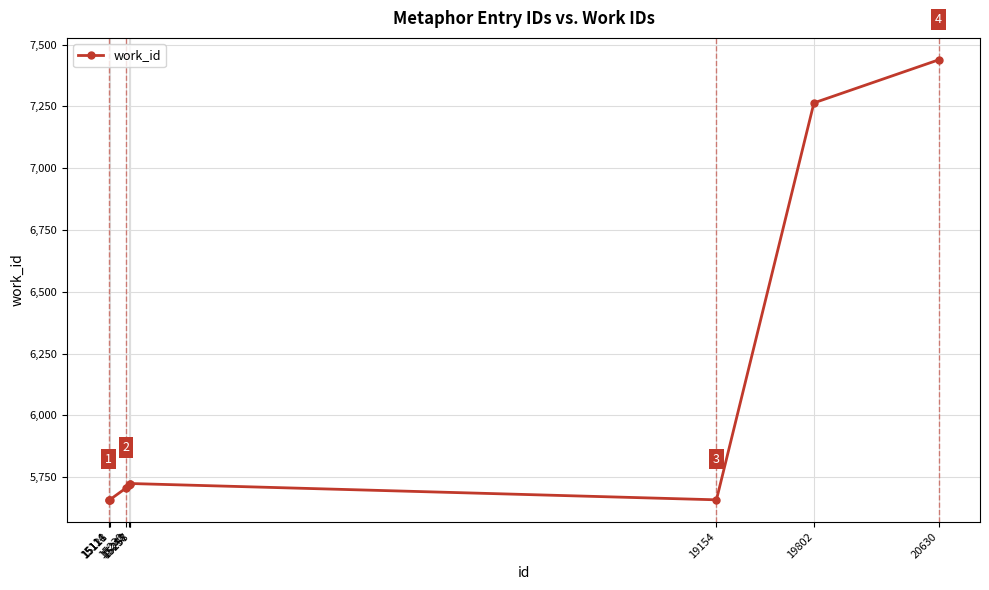

Where is the data nearest to the value 6548?

19802